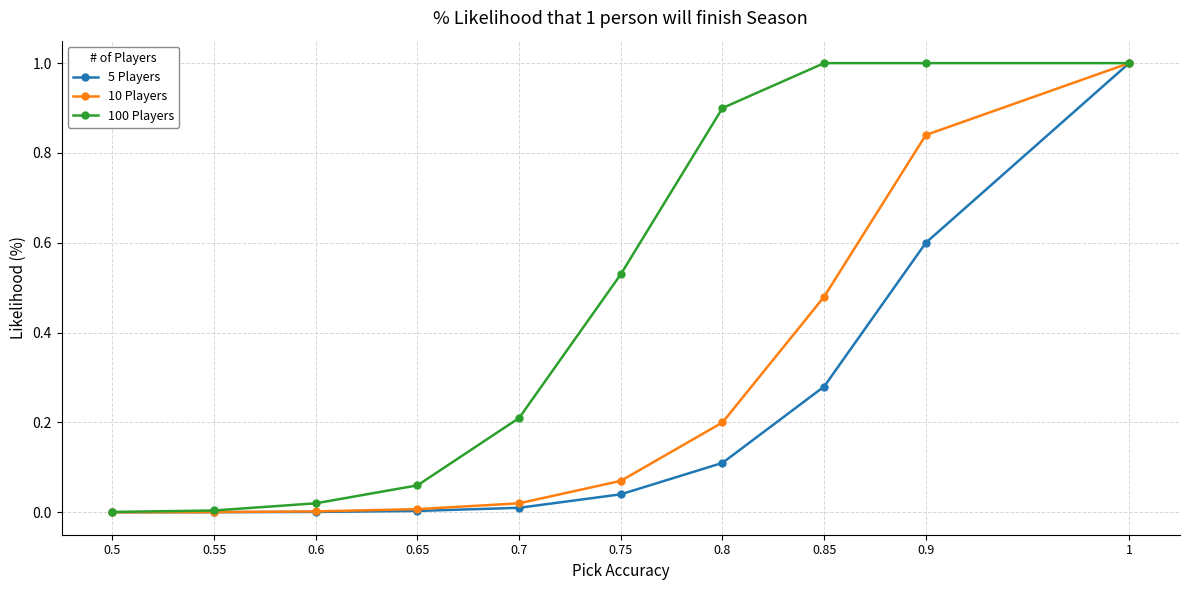

List the series in order of their overall mean, lowest first.

5 Players, 10 Players, 100 Players